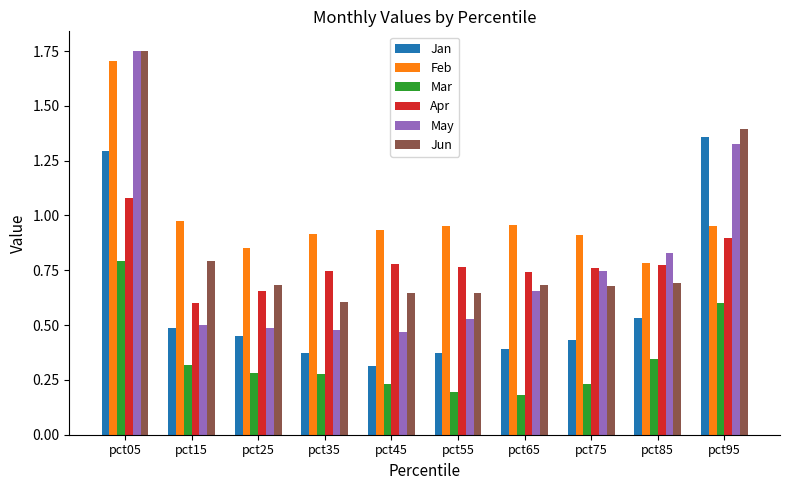

Which series has the largest total across all categories?

Feb